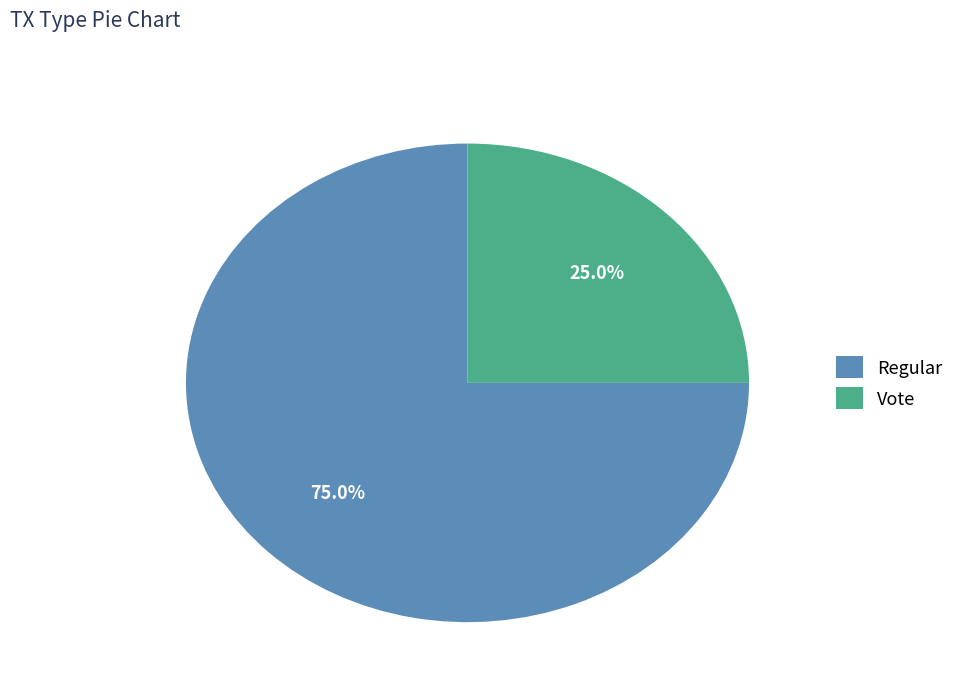

What percentage is the Vote slice, to the nearest percent?

25%